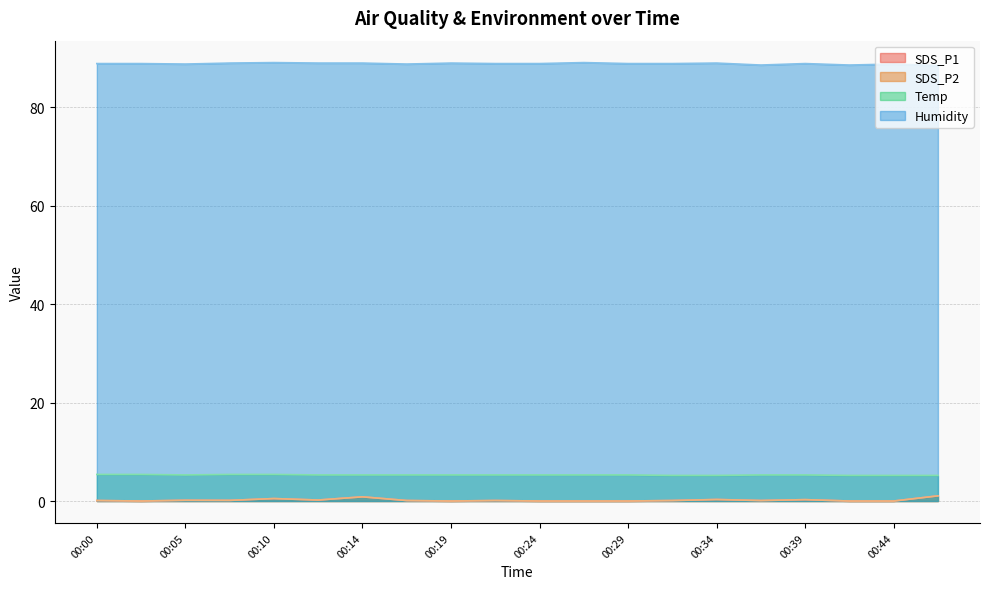

Which series has the largest total across all categories?

Humidity